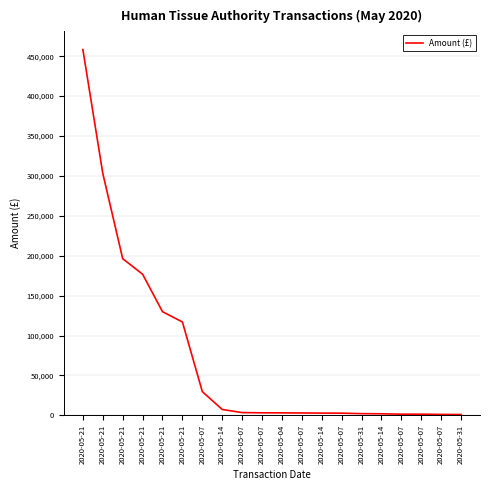

The chart shows a value of 1450.4 at 2020-05-14. True or false?

False